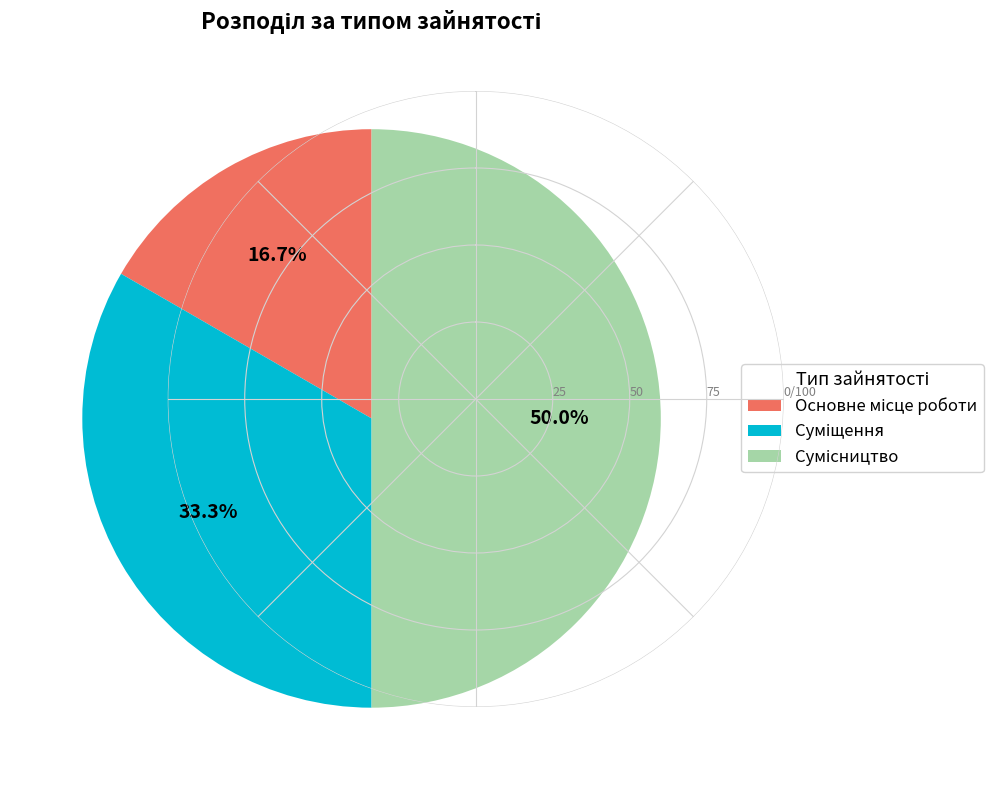

True or false: Основне місце роботи accounts for 17% of the total.

True